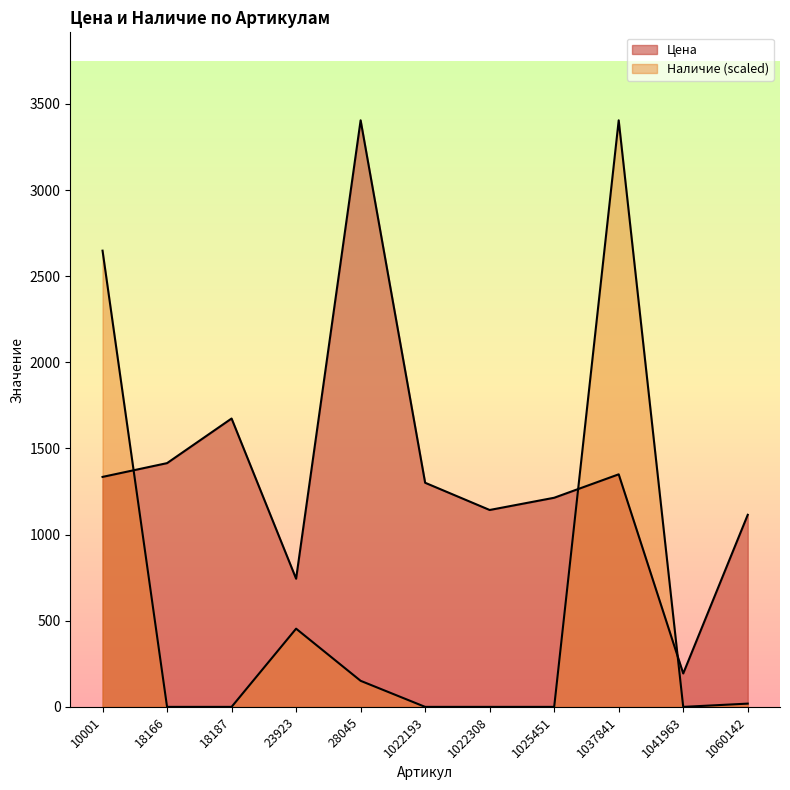

What is the difference between the second highest and minimum values in the Наличие series?

2648.3